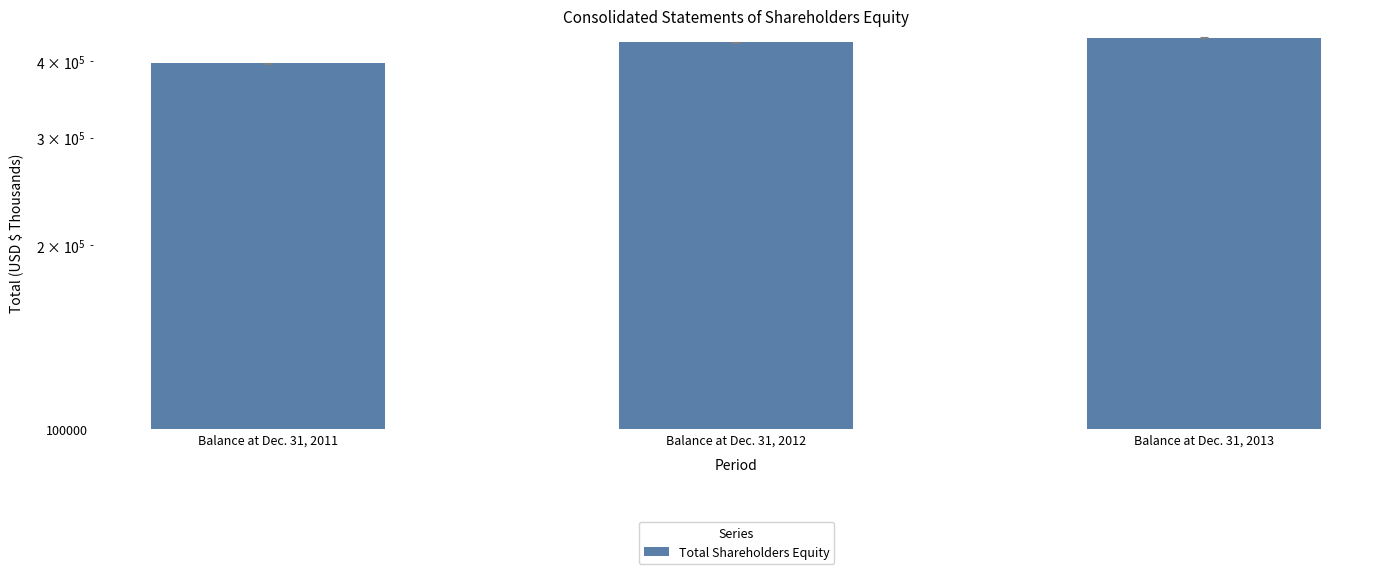

Where does the data first go above 430216?

Balance at Dec. 31, 2013